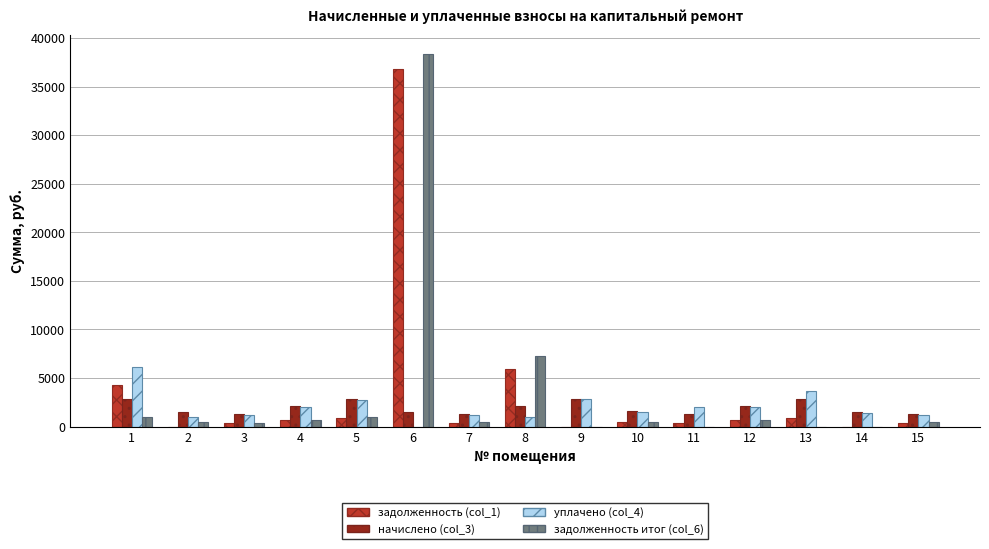

Are the bars horizontal?

No